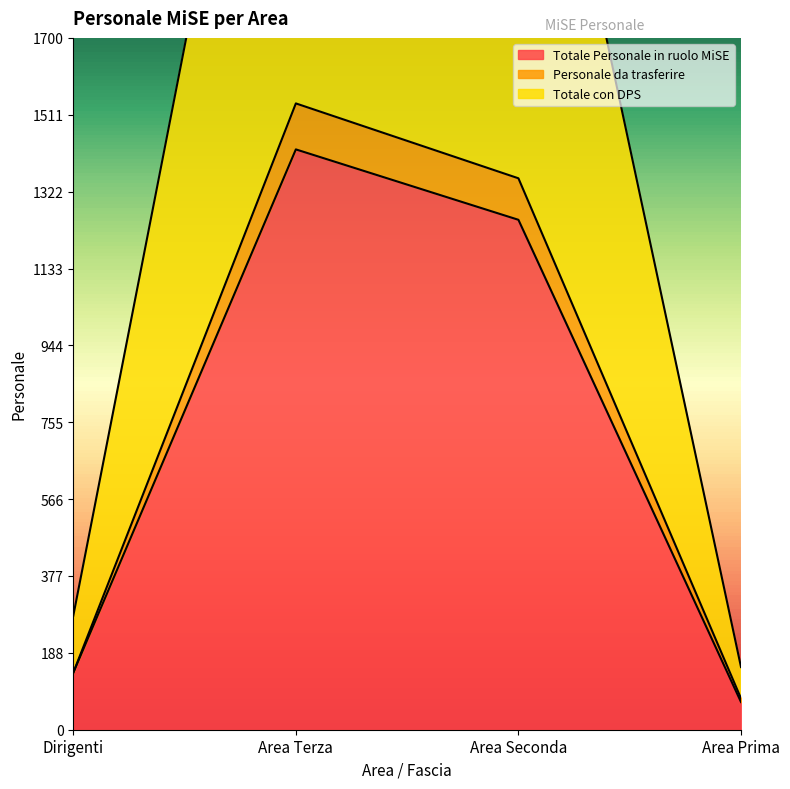

How many lines are shown in the chart?

3